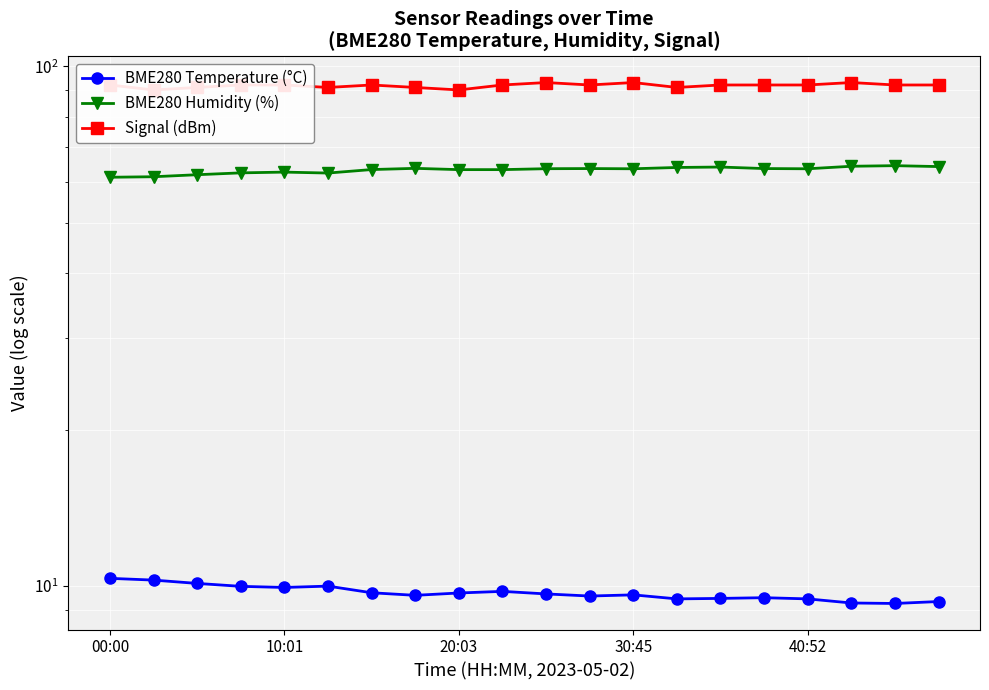

What is the difference between the maximum and minimum values in the BME280 Temperature (°C) series?

1.1